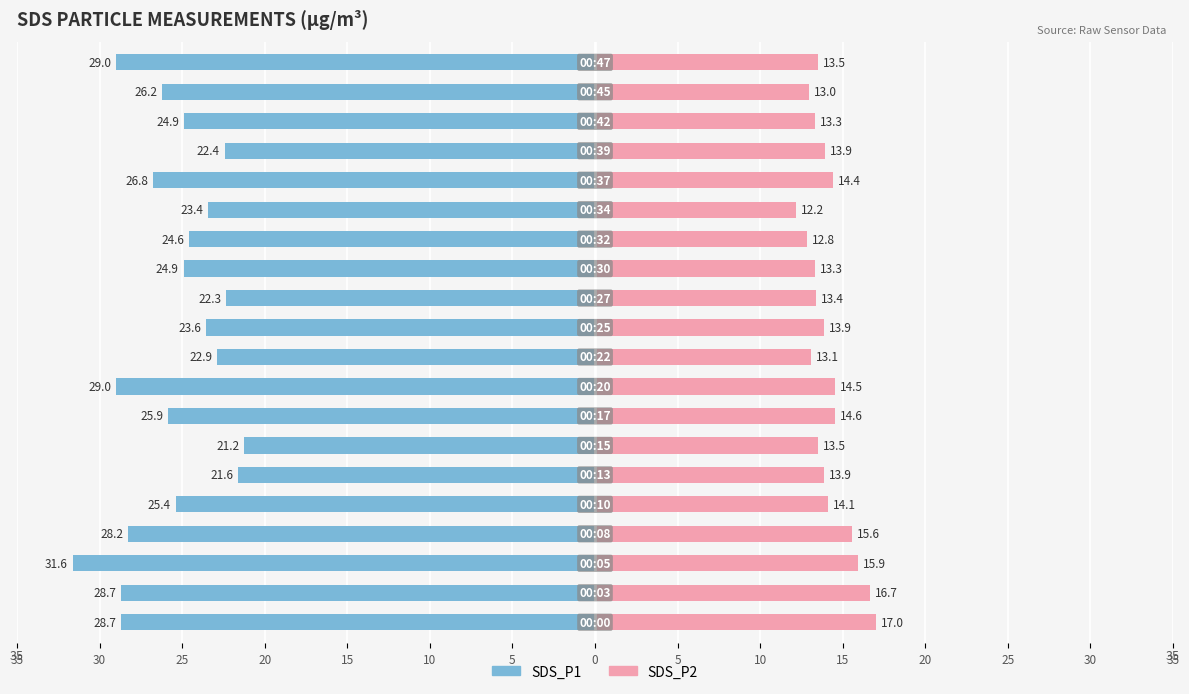

What is the value of the SDS_P1 bar at the 5th from the left?

-25.4